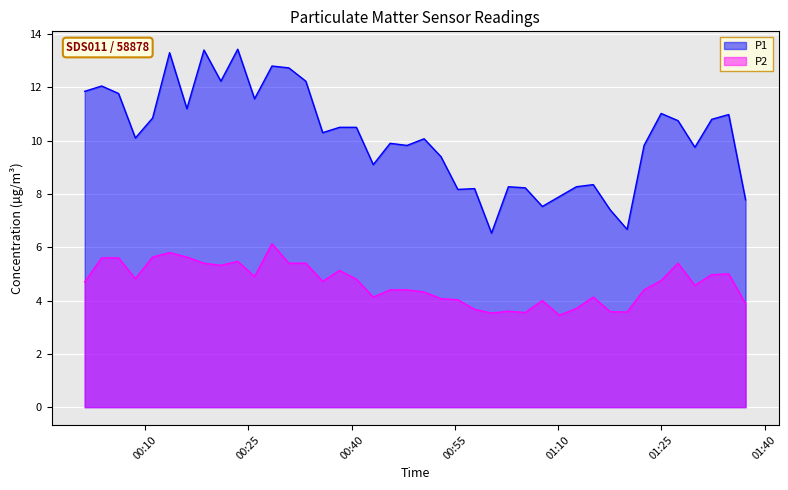

Where is the first local minimum for P1?

2023-03-12T00:08:34